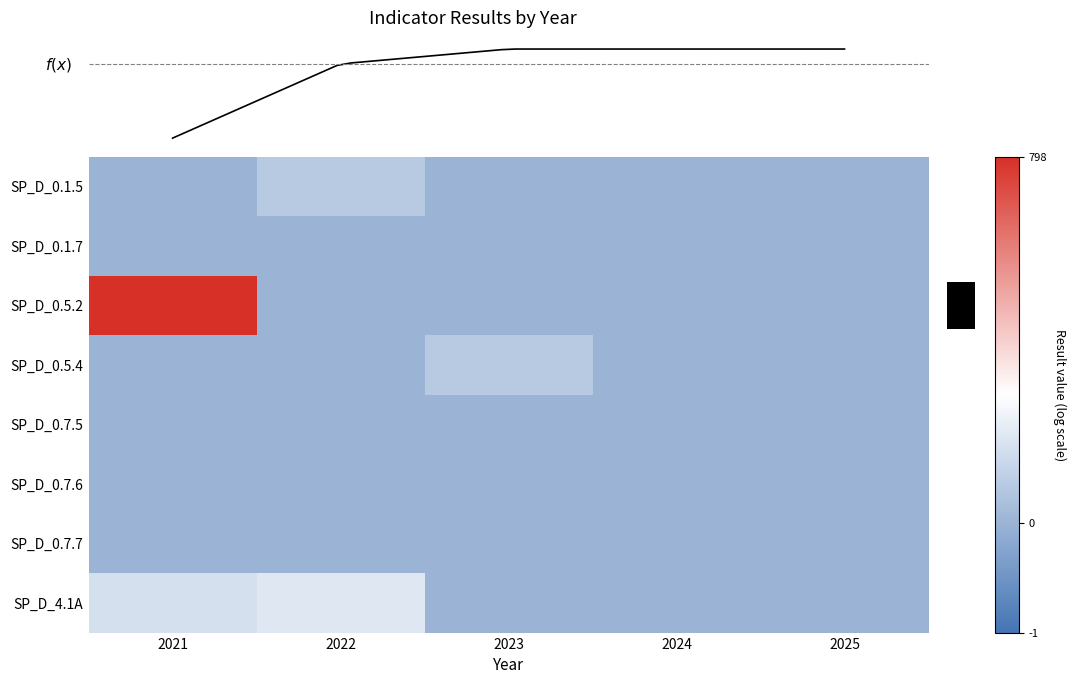

Between 2022 and 2025, which series saw the biggest shift?

SP_D_4.1A